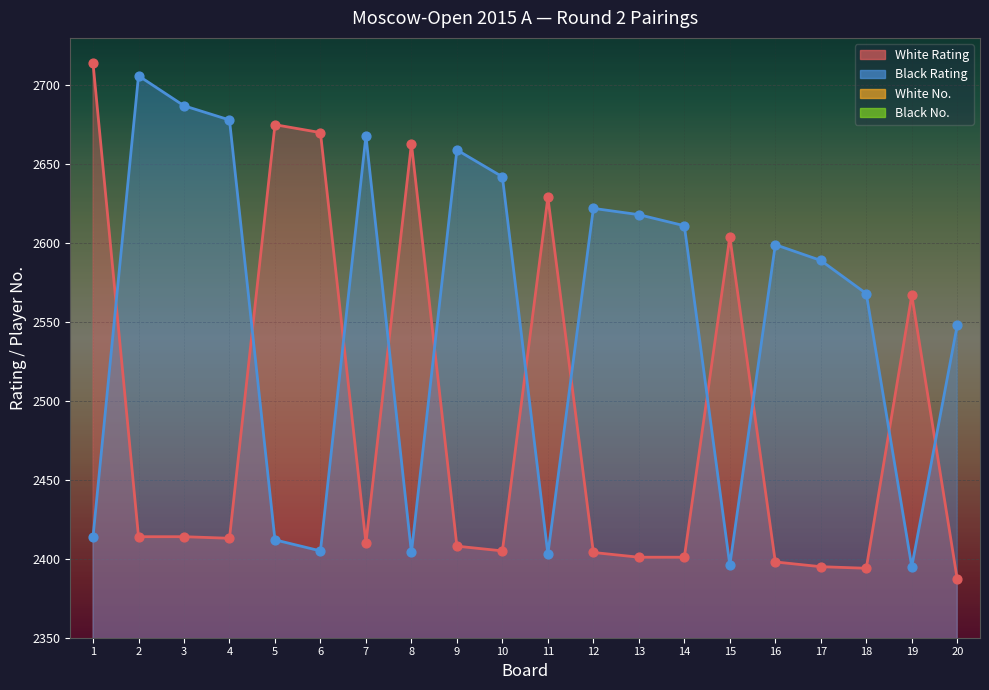

Which series reaches the minimum Y coordinate?

White No.